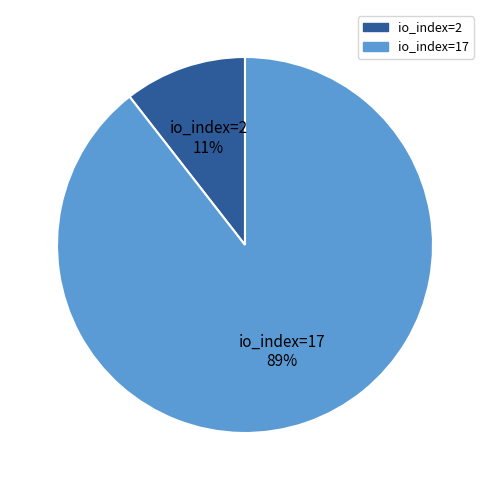

To the nearest percent, what is the average slice percentage?

50%